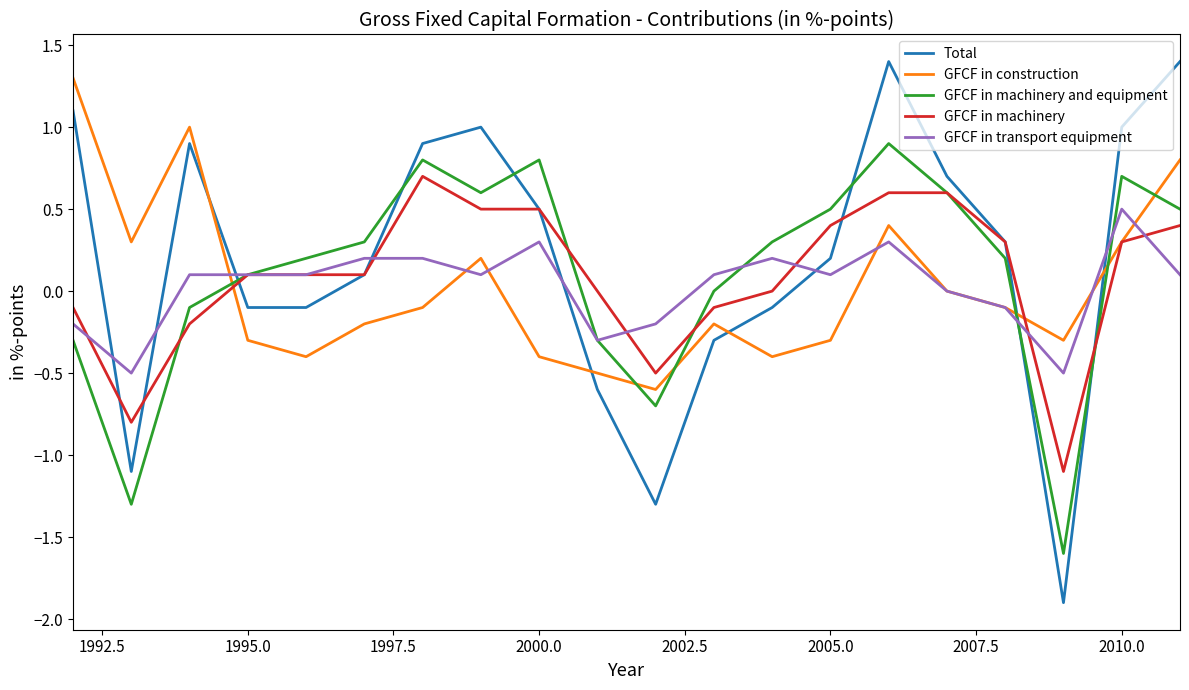

How many series are shown in this chart?

5